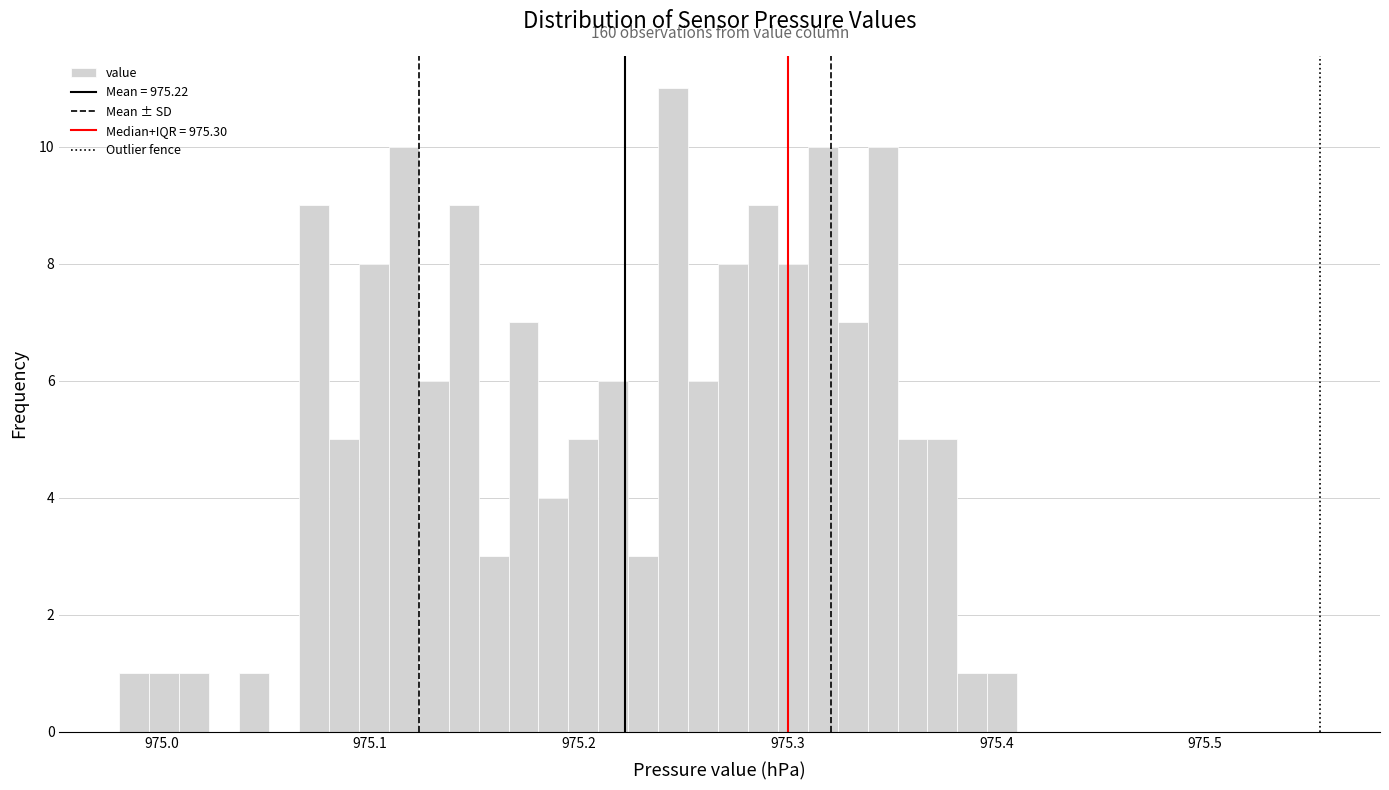

Read against the x-axis, roughly where is the centre of the tallest bar?

975.25